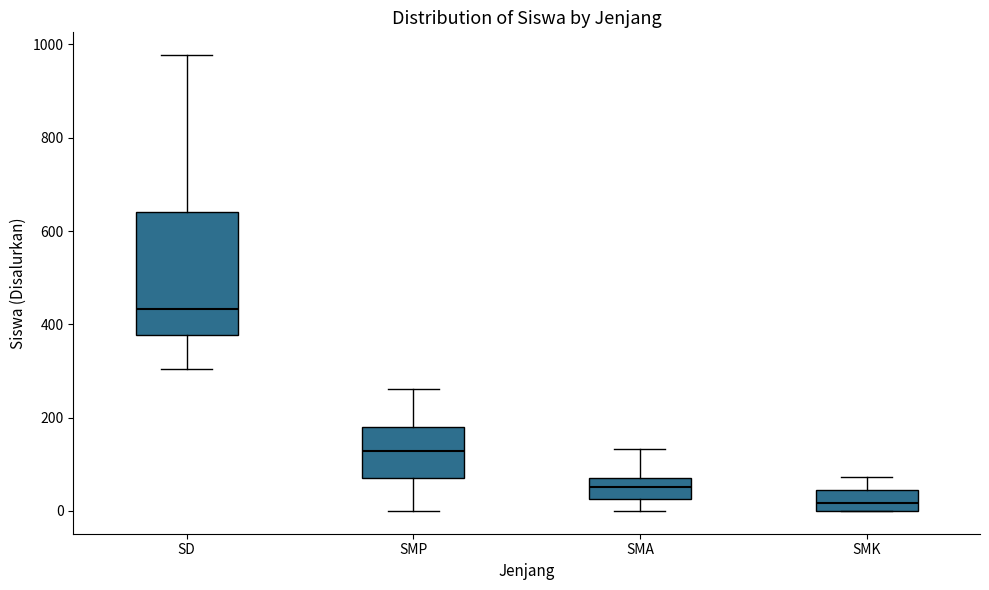

Reading left to right, transcribe this box plot: for each box, give where its median line is, the range the box spans, and where its two whiskers end, as read against the y-axis. The values are not printed on the chart, so give them approximately, as read against the axis.

SD: median 440, box 380 to 640, whiskers 300 to 980
SMP: median 120, box 80 to 180, whiskers 0 to 260
SMA: median 60, box 20 to 80, whiskers 0 to 140
SMK: median 20, box 0 to 40, whiskers 0 to 80